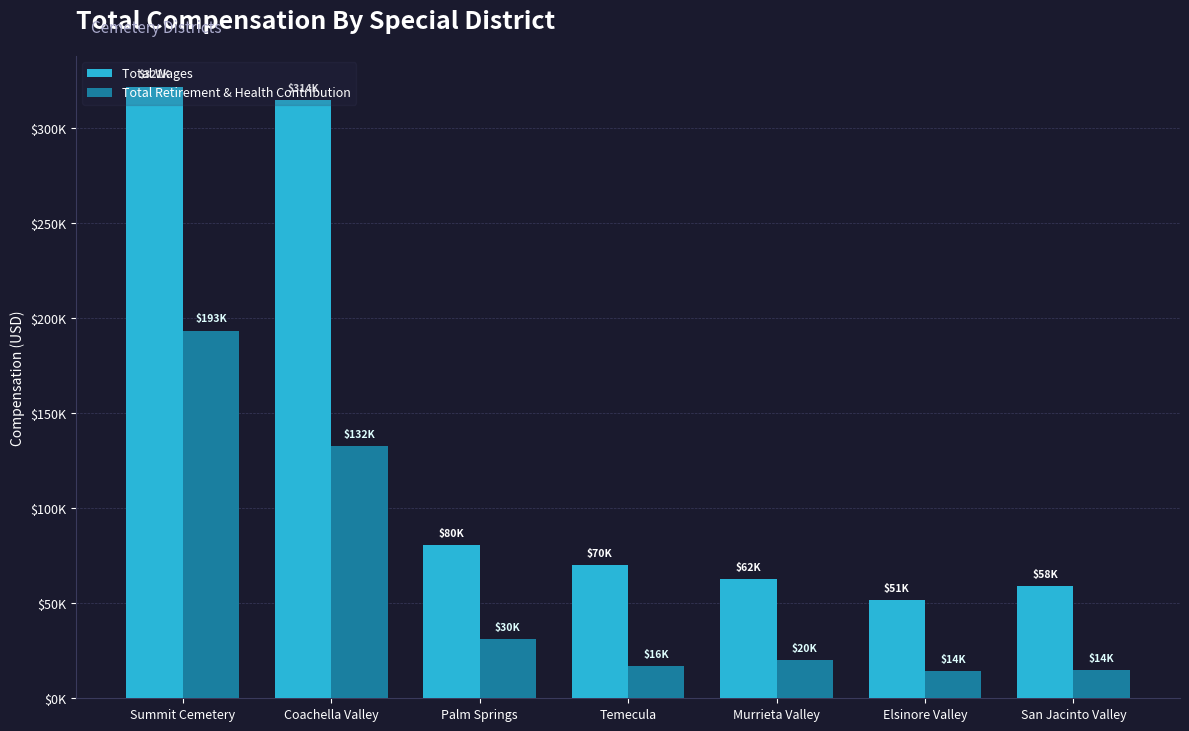

Reading left to right, transcribe all the data shown in this chart.

Total Wages: 321986	314955	80627	70246	62621	51900	58998
Total Retirement & Health Contribution: 193573	132768	30943	16841	20016	14424	14719